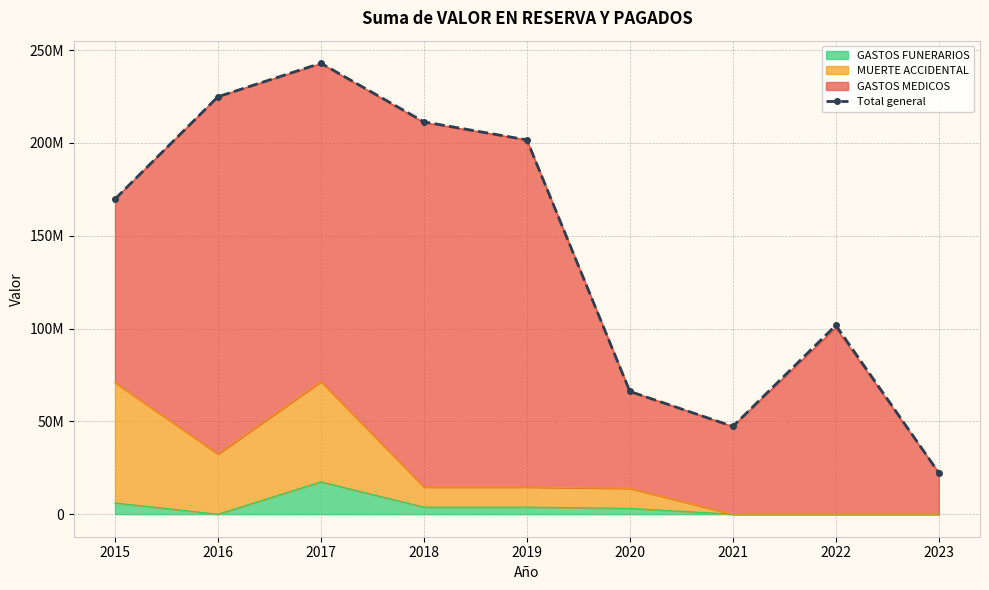

Reading right to left, what are all the values shown in this chart?

2023=22312462	2022=101745317	2021=47269229	2020=66136978	2019=201641559	2018=211364613	2017=242951743	2016=224898728	2015=169767623